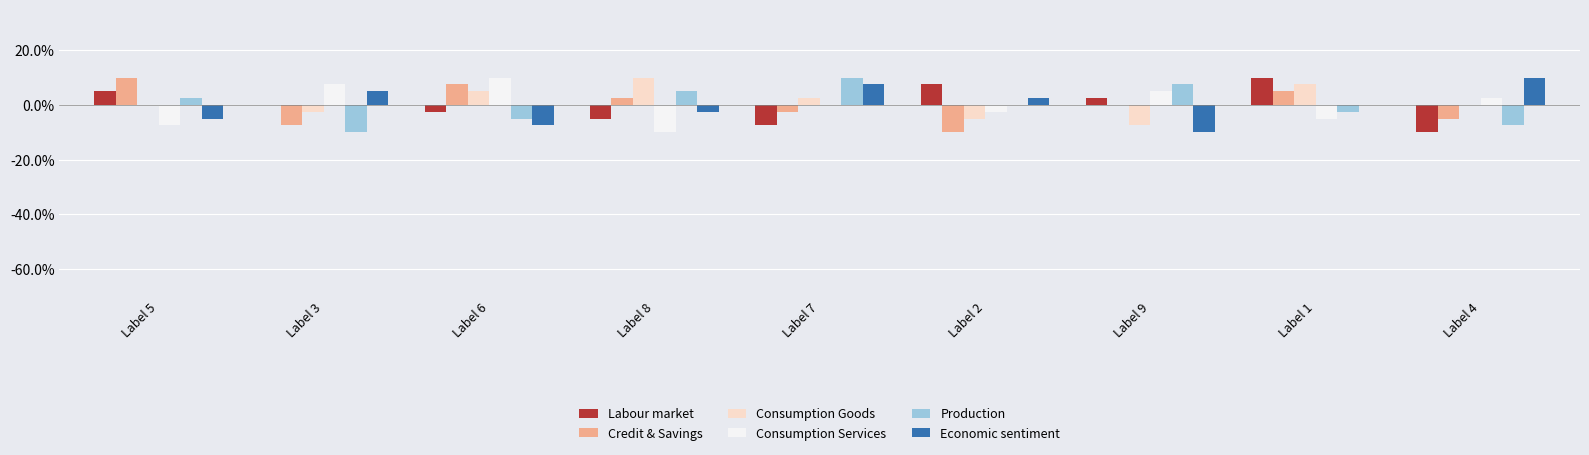

Is the value of Credit & Savings at Label 3 greater than the value of Consumption Goods at Label 5?

No